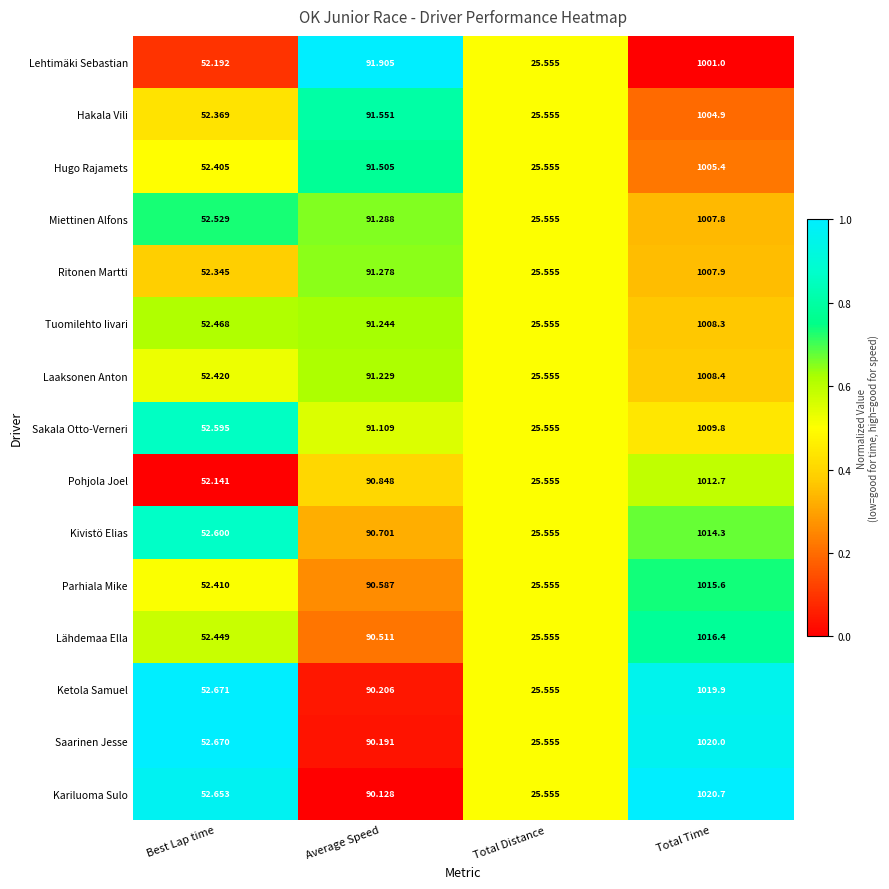

Where is Sakala Otto-Verneri nearest to the value 517?

Average Speed